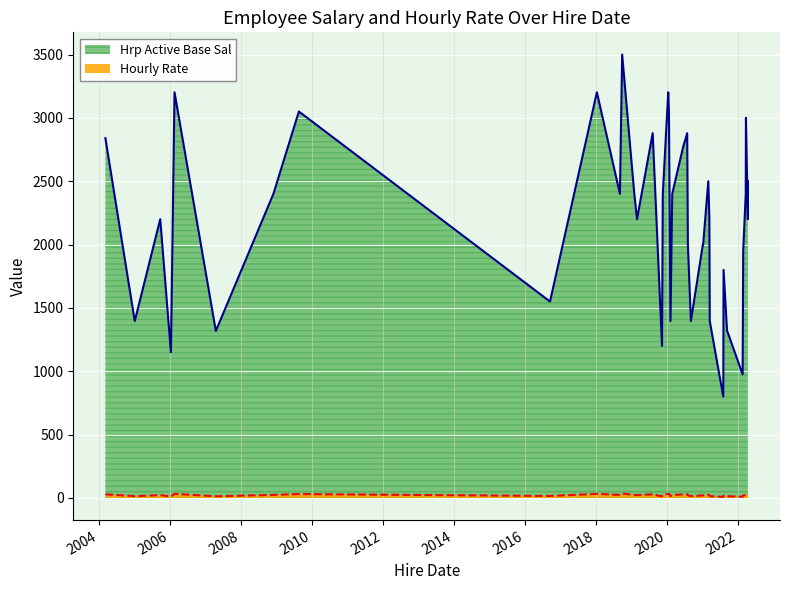

What is the difference between the Hrp Active Base Sal values at 2006-01-12 and 2018-01-10?

2052.0